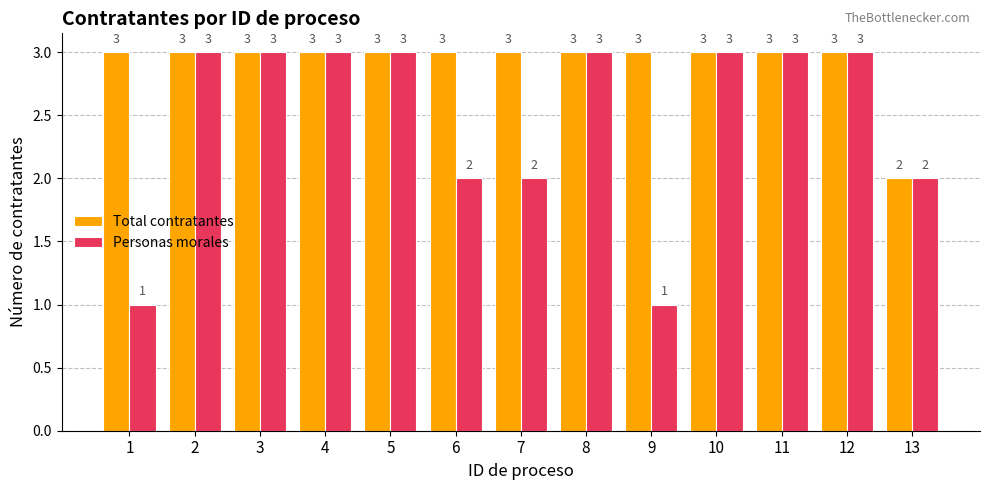

What is the highest value of the Personas morales series?

3